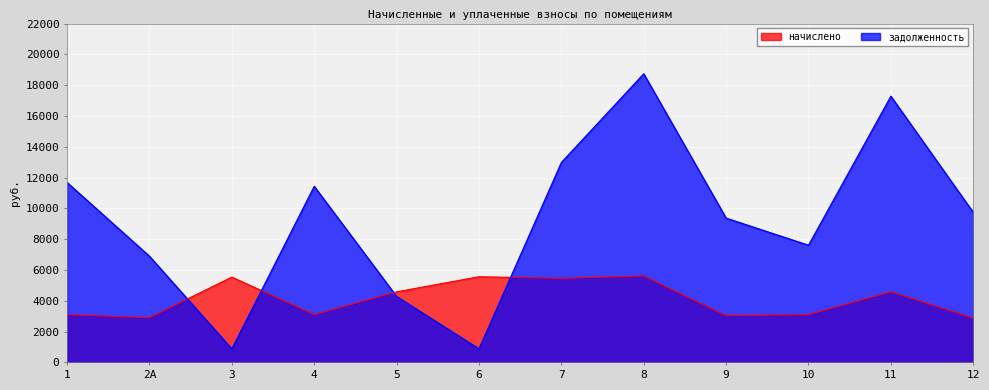

What is the minimum value for начислено?

2871.2